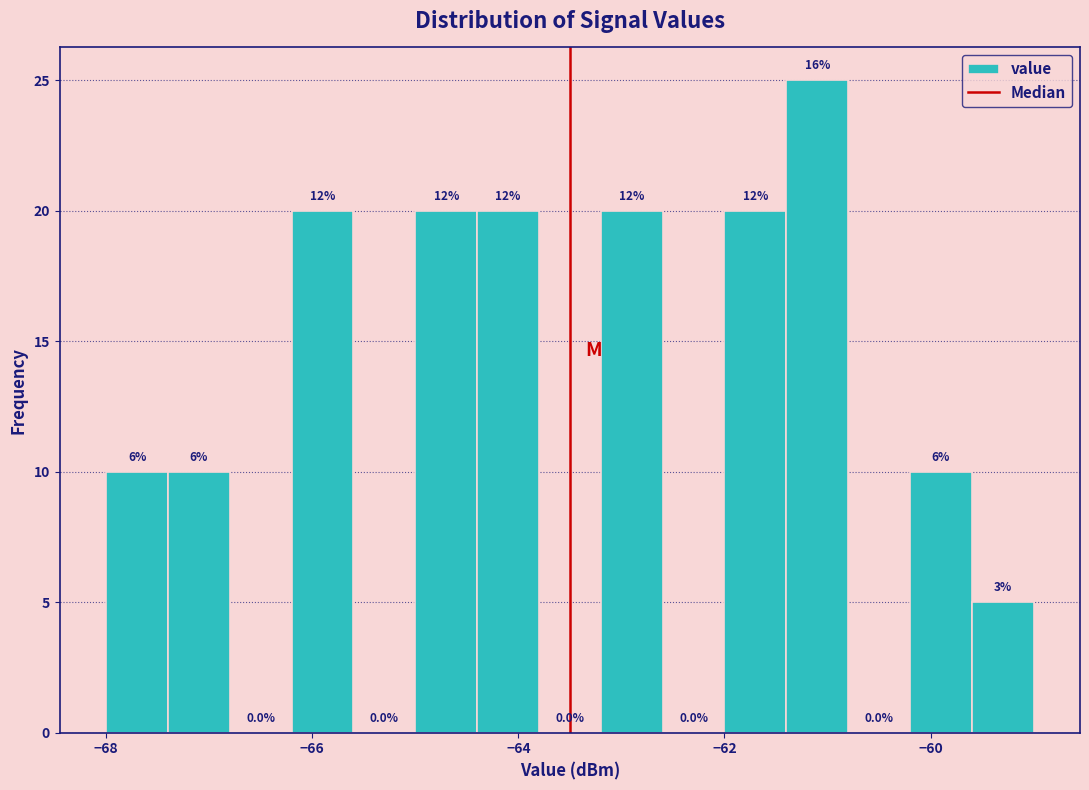

Around what value on the x-axis is the tallest bar? Give the approximate position of its centre, as read against the axis.

-61.0